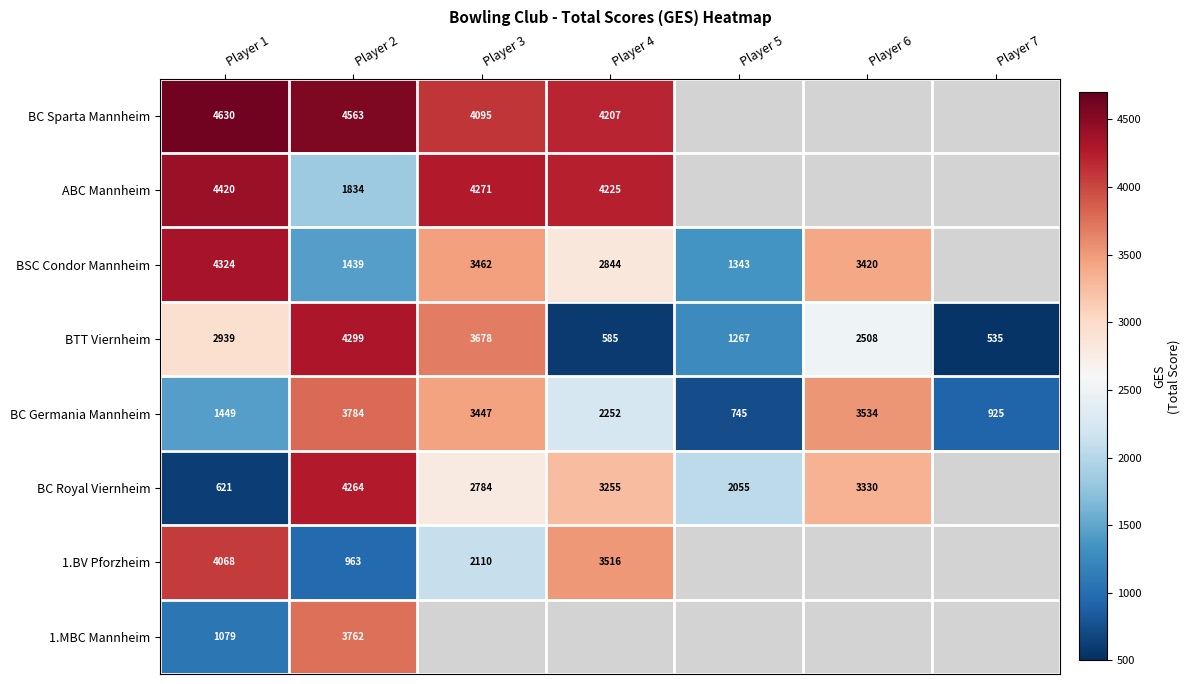

At which category is the sum across all series the highest?

Player 2